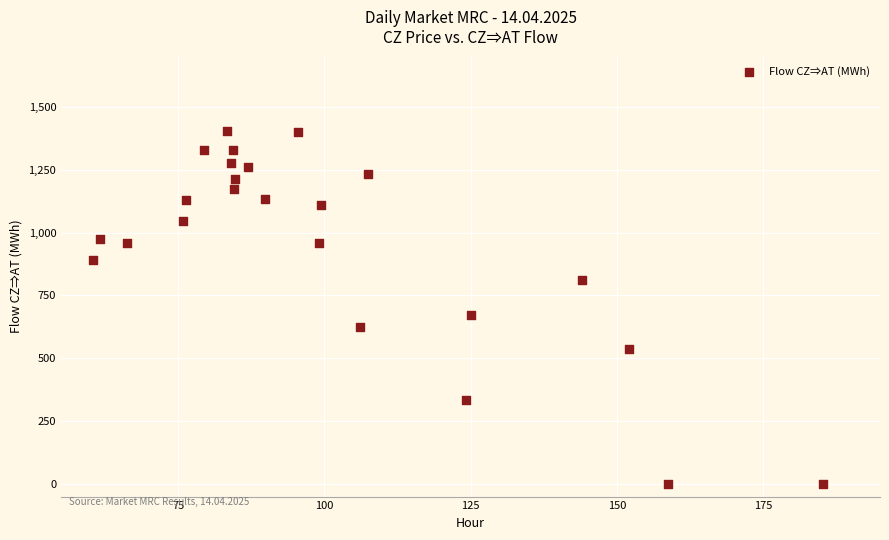

What is the range of Y values (max minus min)?

1404.7